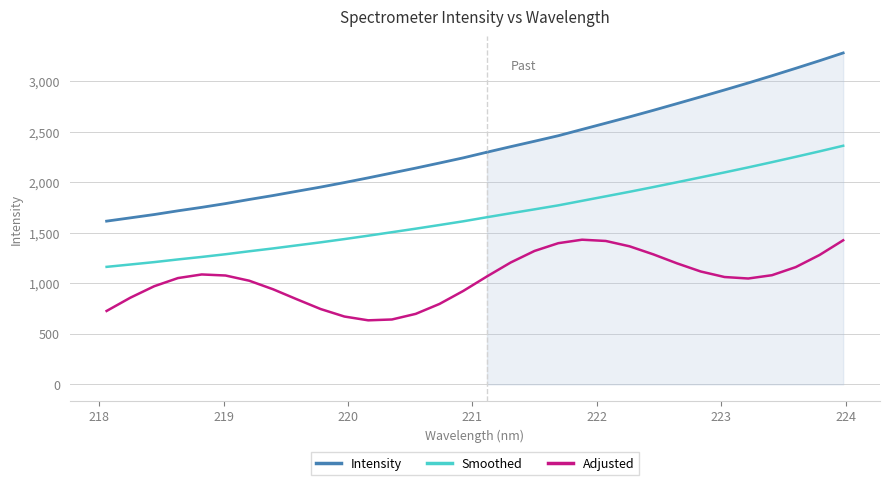

What is the highest value of the Smoothed series?

2362.7